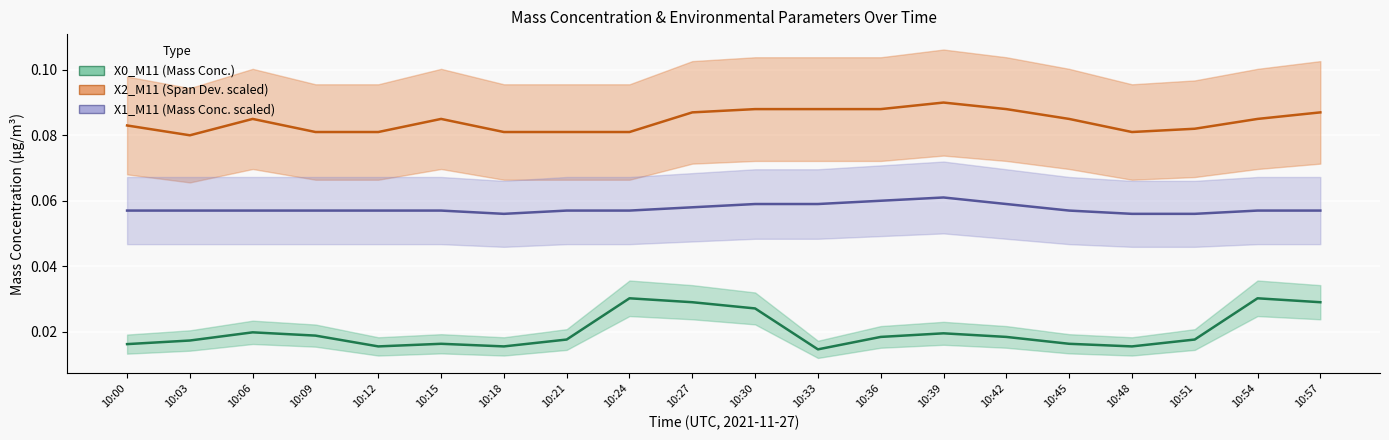

What is the difference between the highest and lowest values at 10:30?

0.1